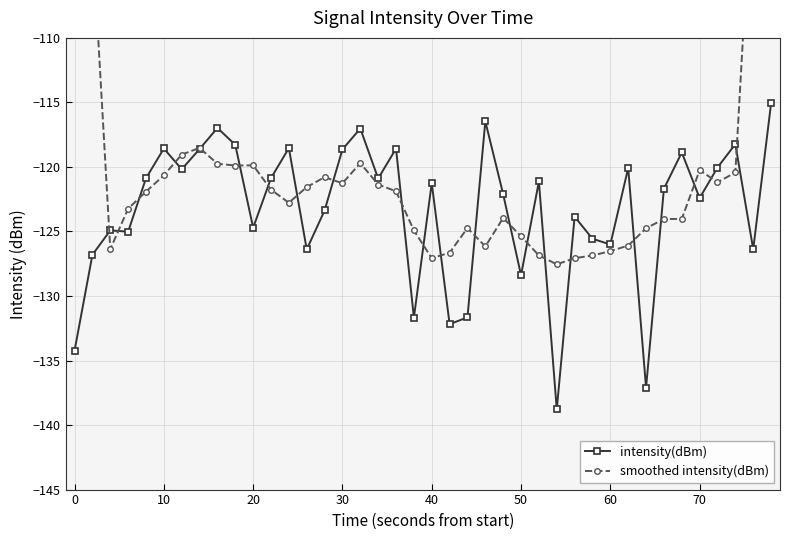

What is the difference between the maximum and minimum values in the intensity(dBm) series?

23.7